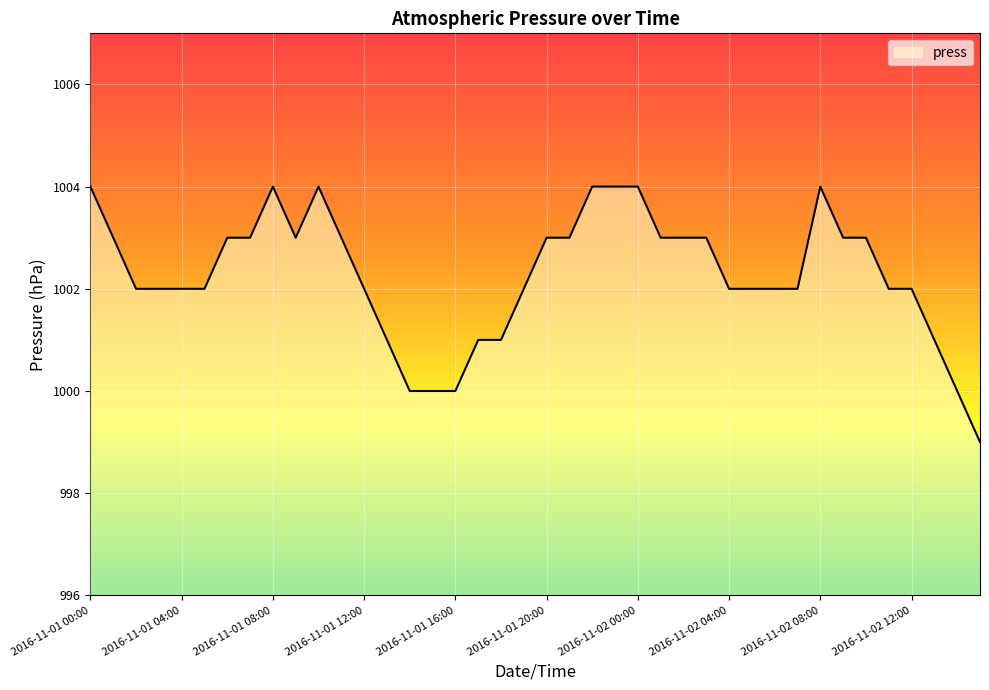

What is the difference between the maximum and minimum values?

5